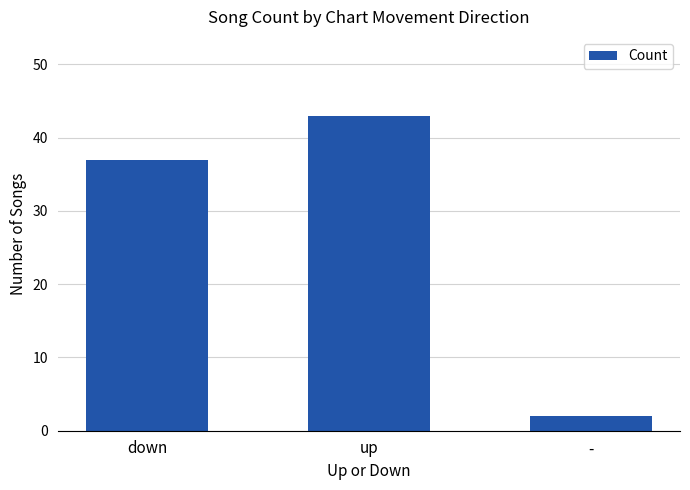

Where is the data nearest to the value 22?

down